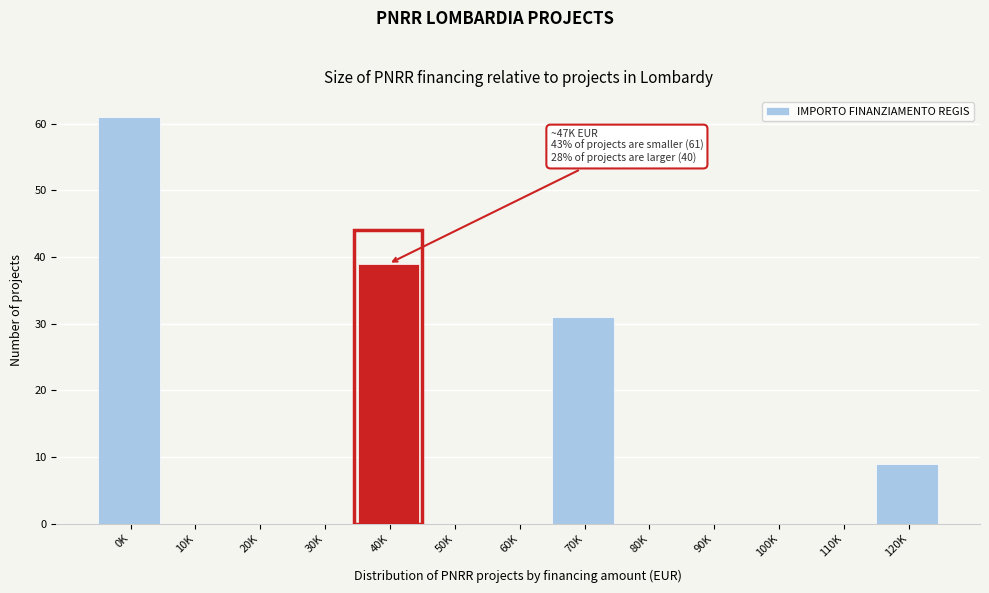

Reading left to right, list all the values displayed in this chart.

0K=61	10K=0	20K=0	30K=0	40K=39	50K=0	60K=0	70K=31	80K=0	90K=0	100K=0	110K=0	120K=9